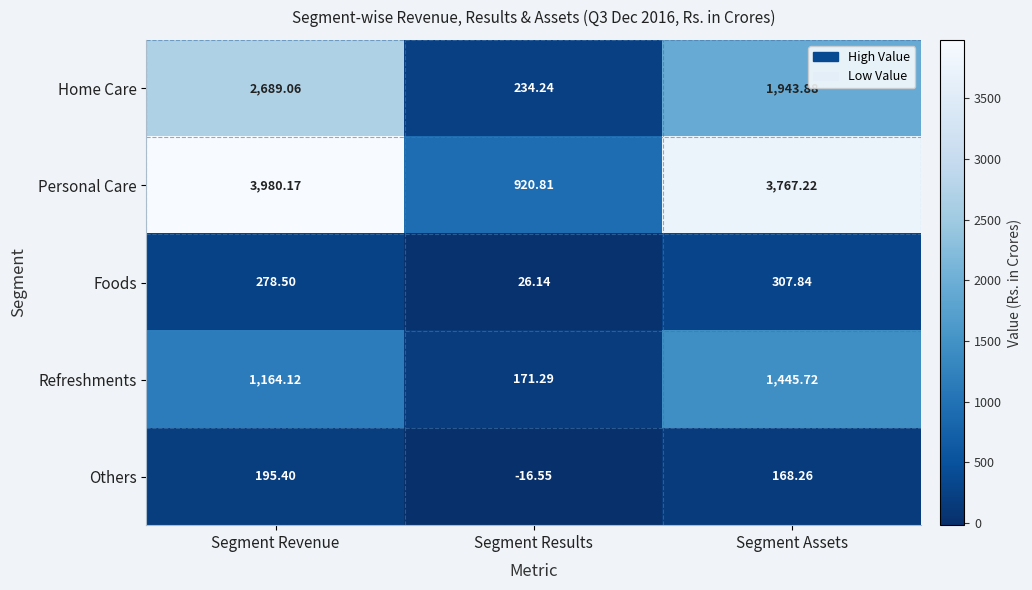

Which series changed the most between Segment Revenue and Segment Assets?

Home Care